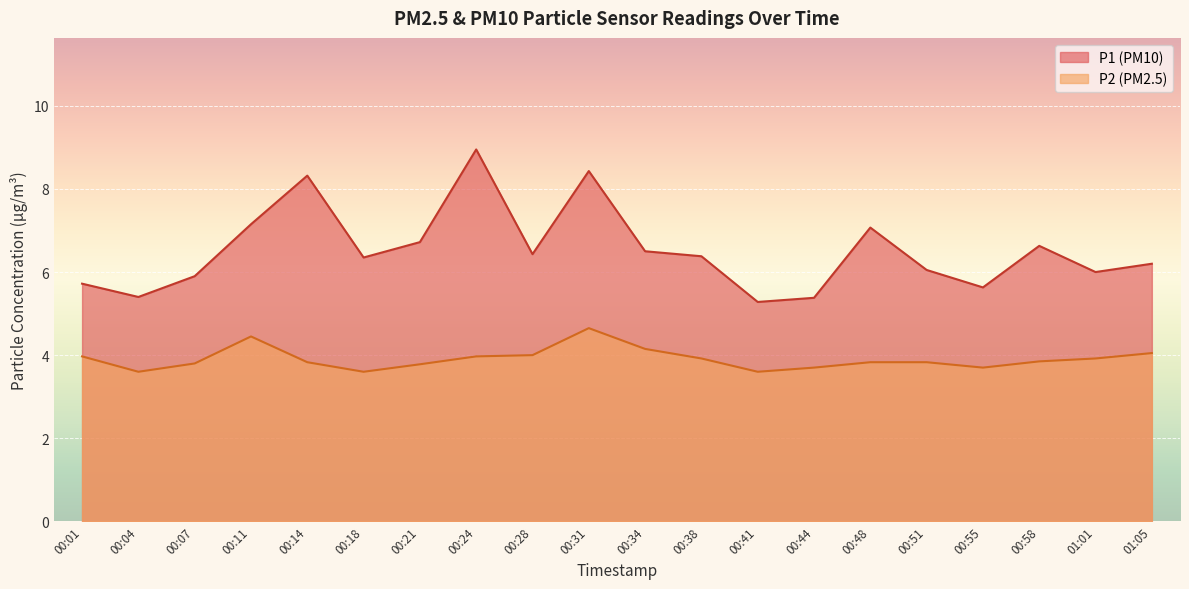

At which category does P1 reach its first local valley?

00:04